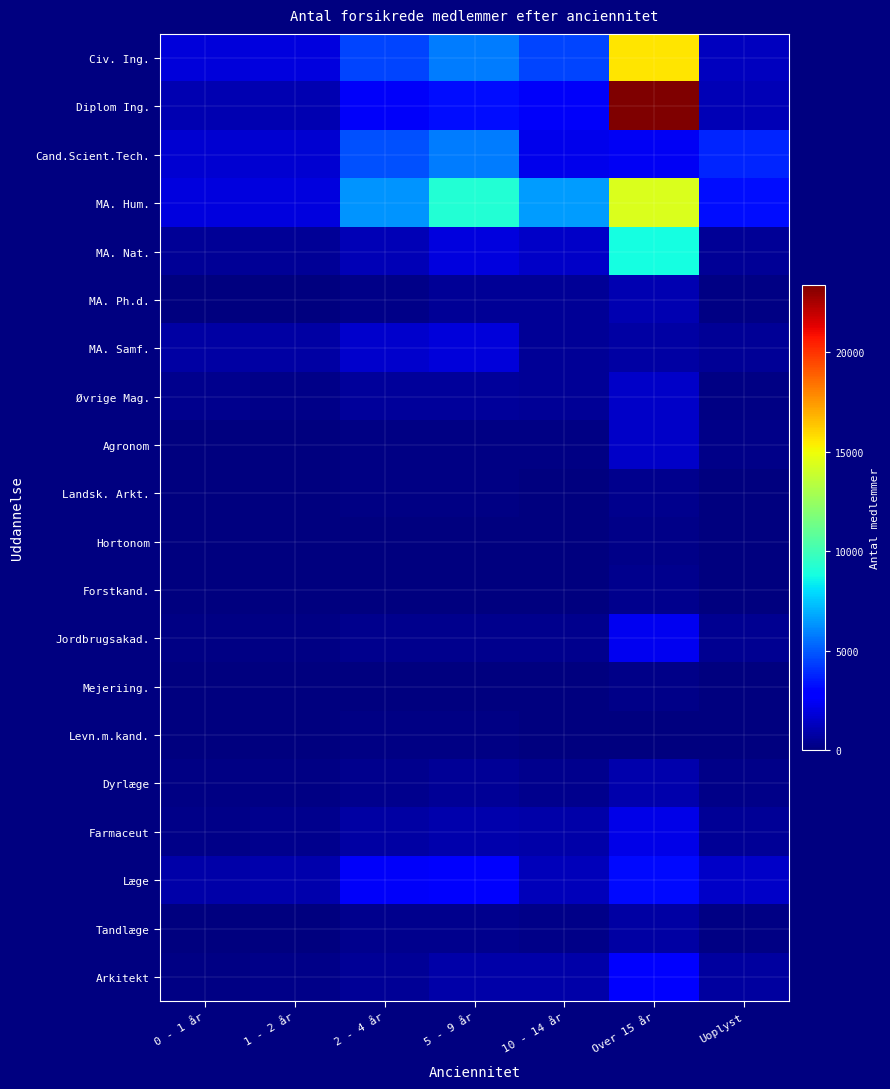

At how many categories does at least one series exceed 5660?

4